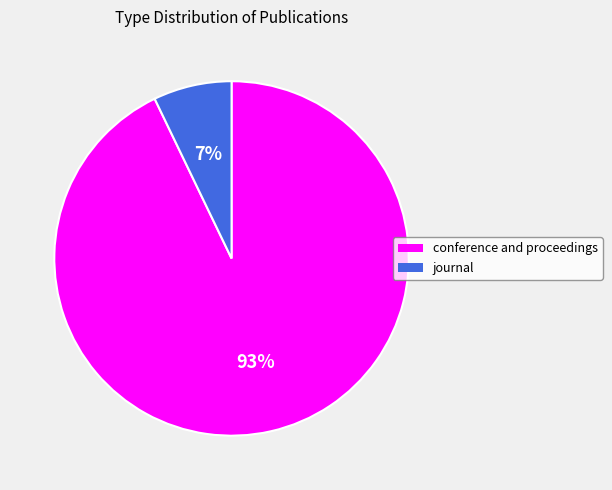

What percentage is the journal slice, to the nearest percent?

7%